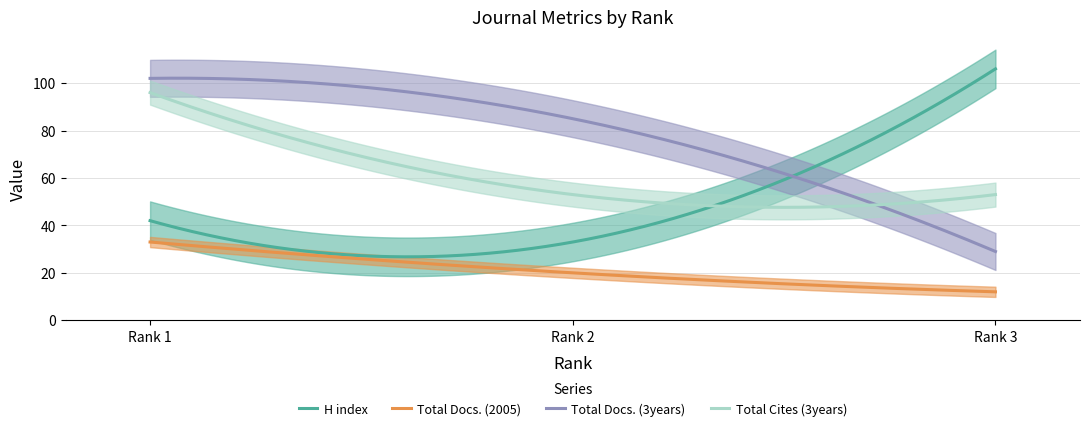

What is the minimum value shown in the chart?

12